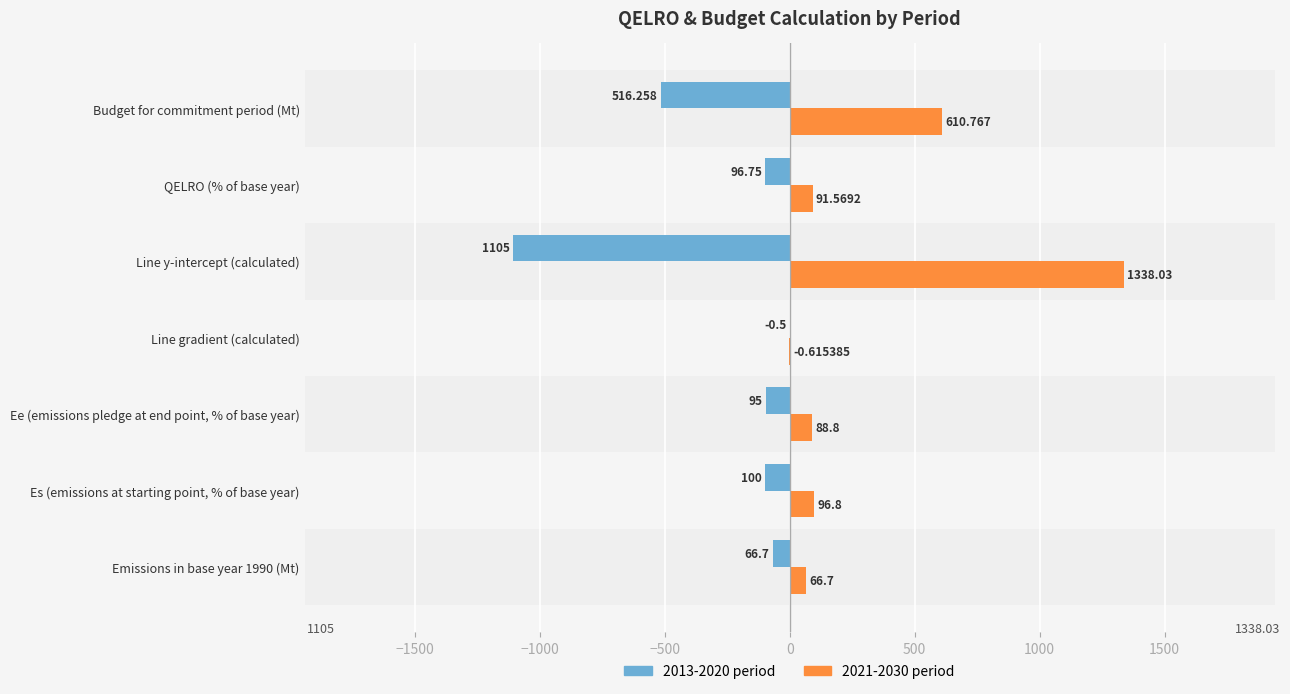

How many values in the 2013-2020 period series exceed -96?

3